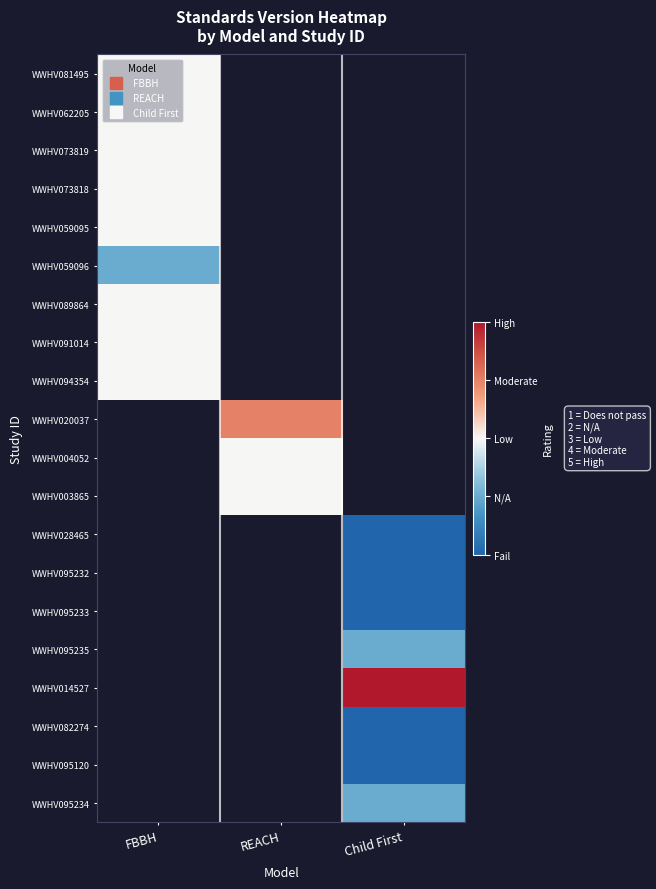

Which has a higher value, FBBH or Child First?

Child First